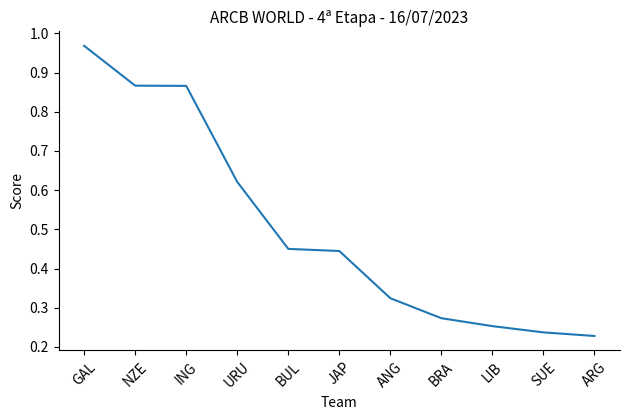

At which category does the chart reach its minimum across all series?

ARG